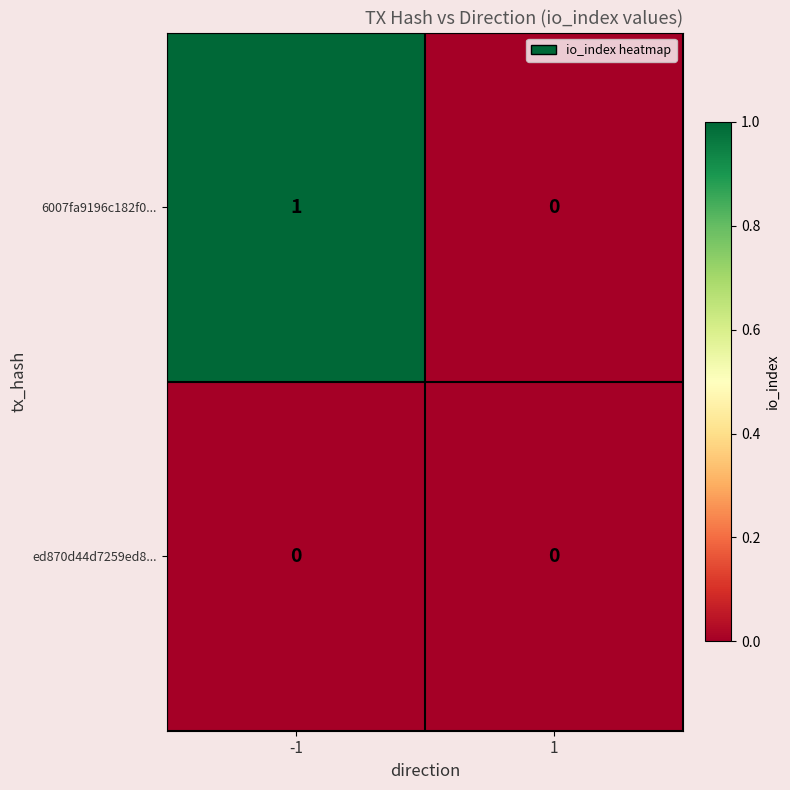

Reading right to left, extract all data points from this chart.

6007fa9196c182f0...: 0	1
ed870d44d7259ed8...: 0	0